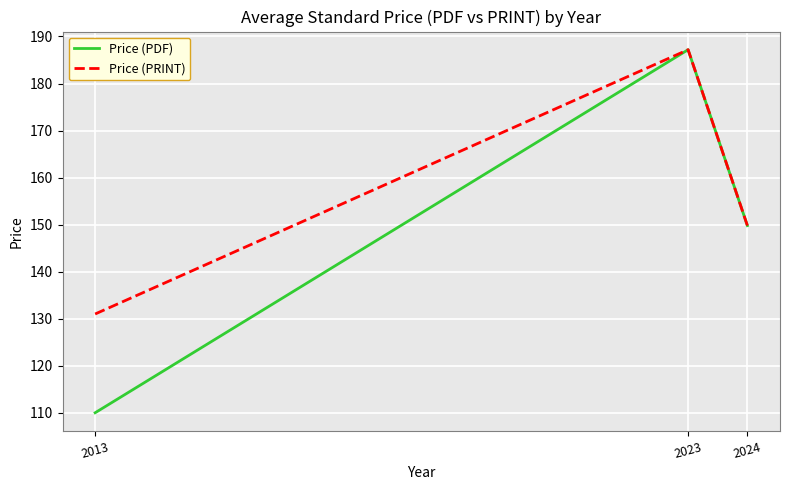

List the series in order of their overall mean, lowest first.

Price (PDF), Price (PRINT)